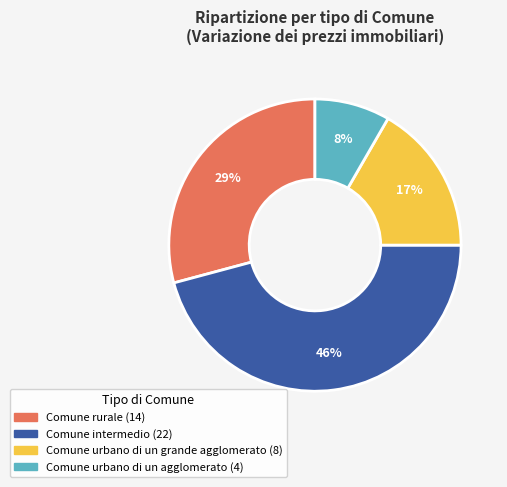

To the nearest percent, what percentage of the pie is Comune urbano di un agglomerato?

8%